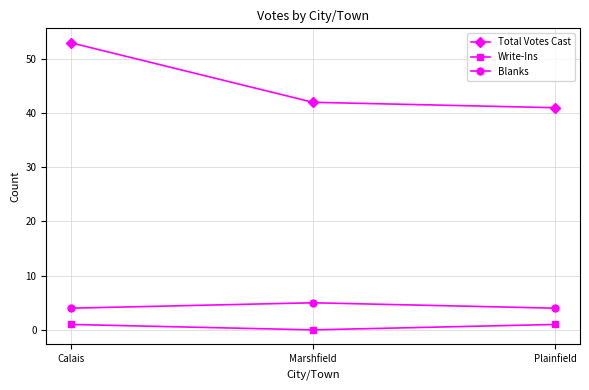

What is the total value across all series at Plainfield?

46